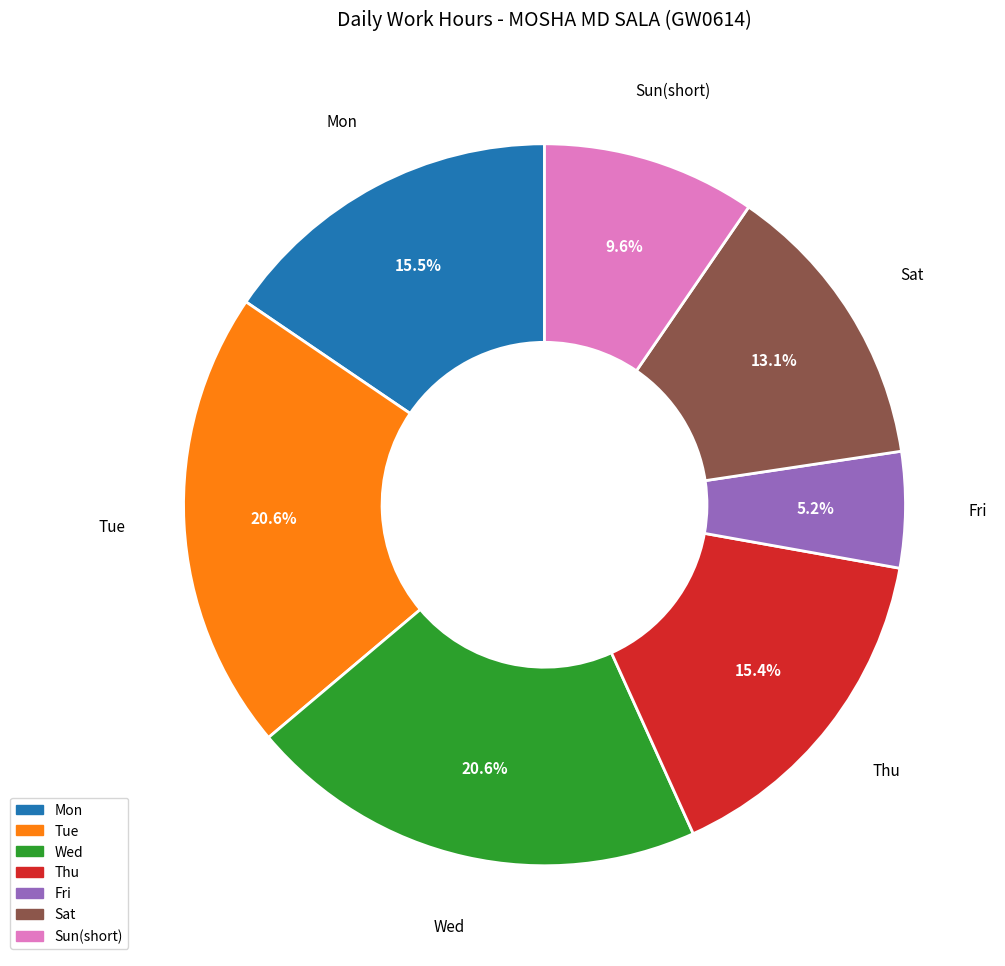

Is there a majority slice in this chart?

No